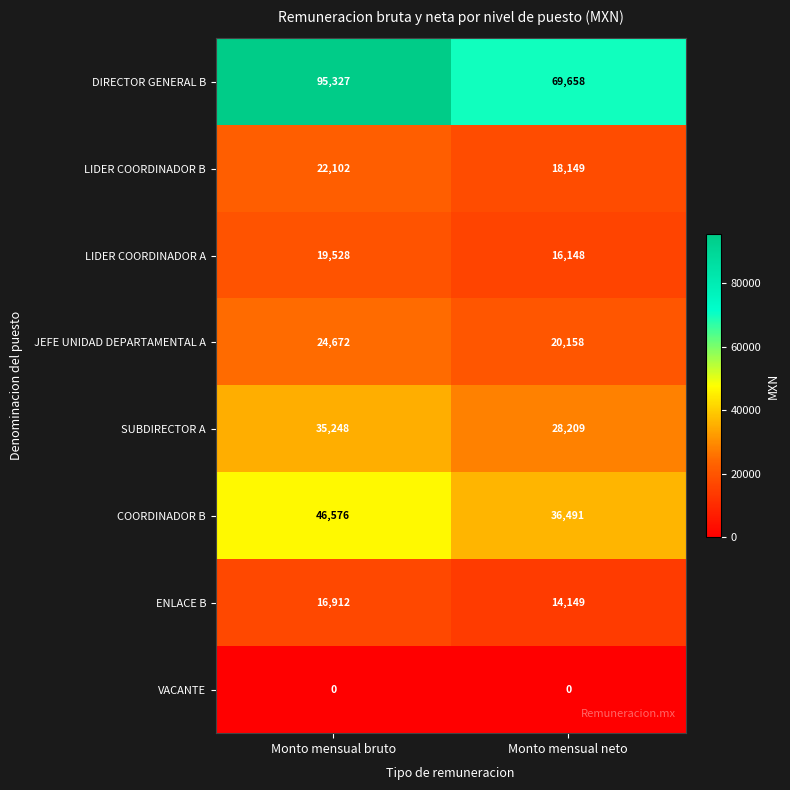

Is it true that LIDER COORDINADOR A equals 5613 at Monto mensual neto?

False